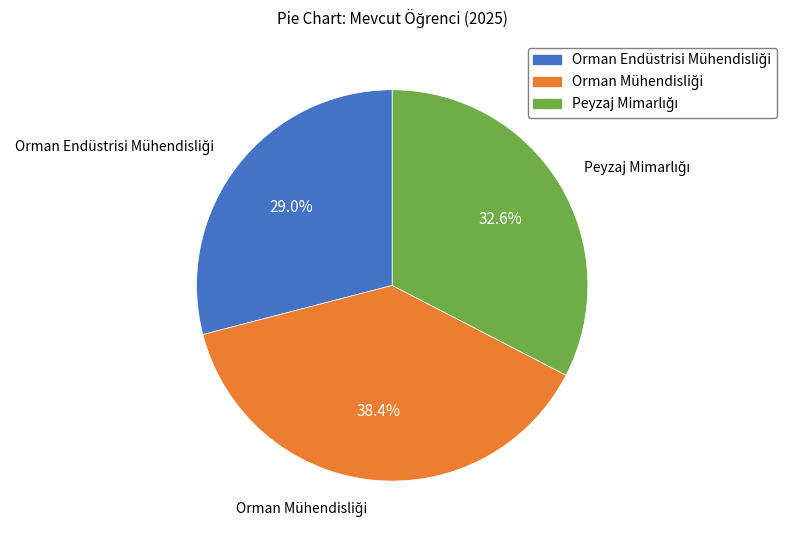

Count the number of slices in the pie.

3